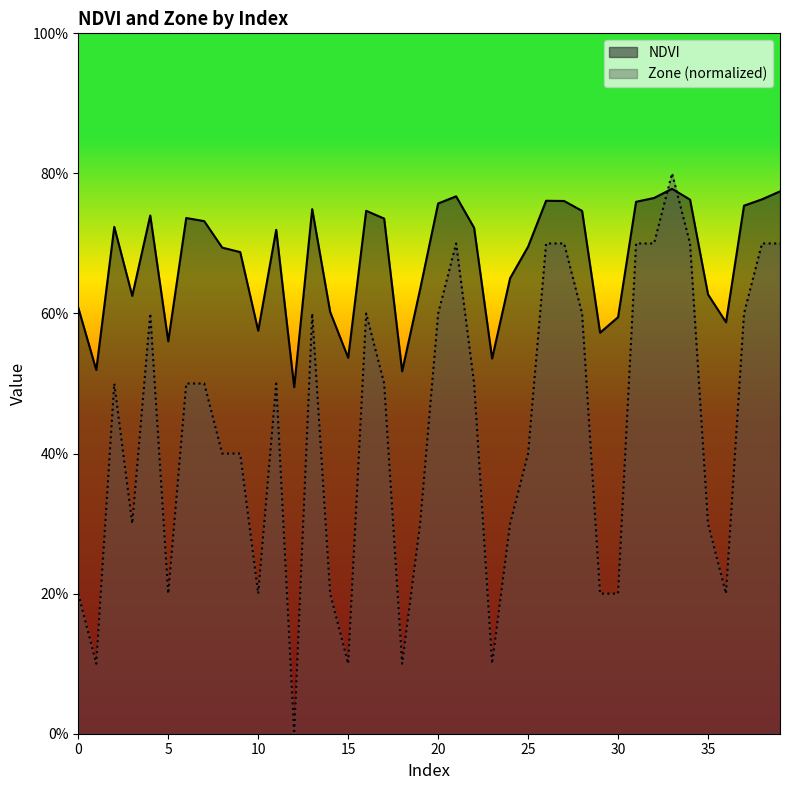

At which label is Zone closest to 0?

12